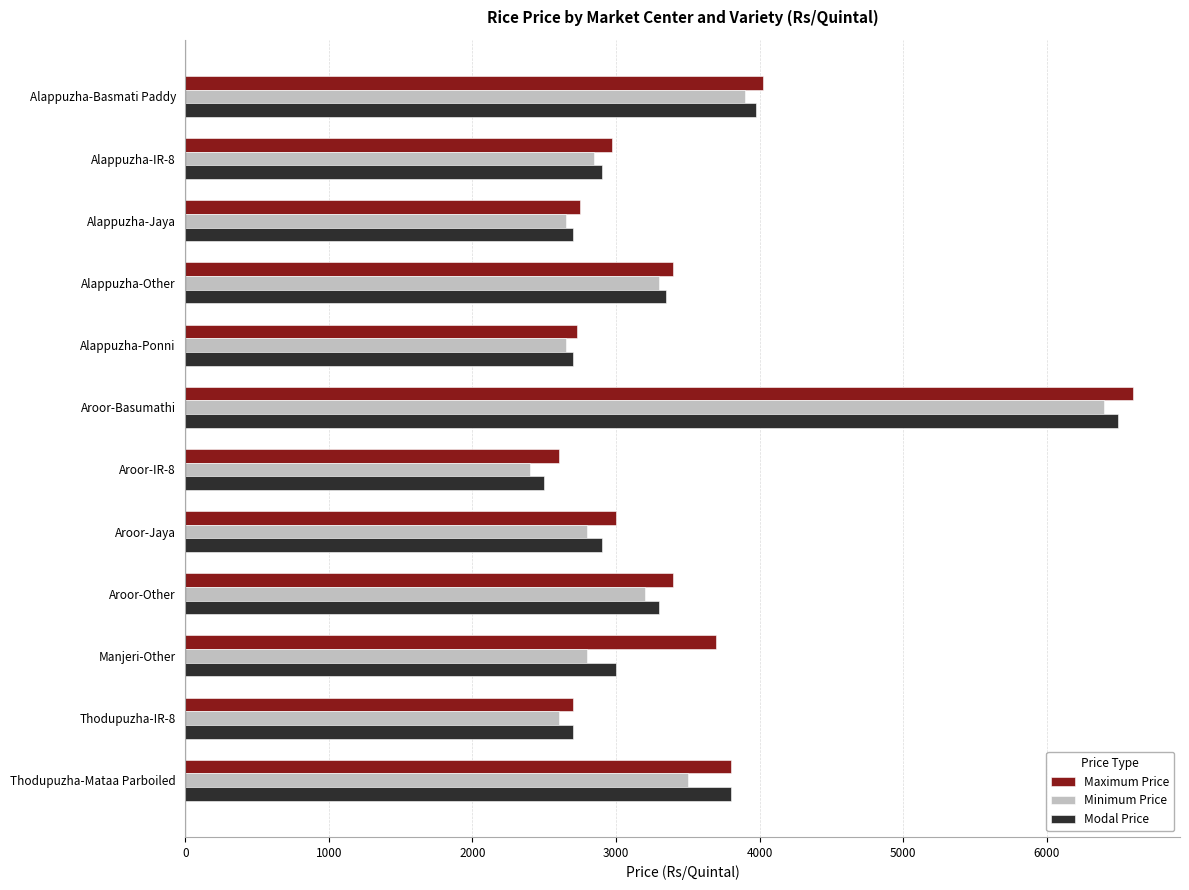

What is the lowest value of the Minimum Price series?

2400